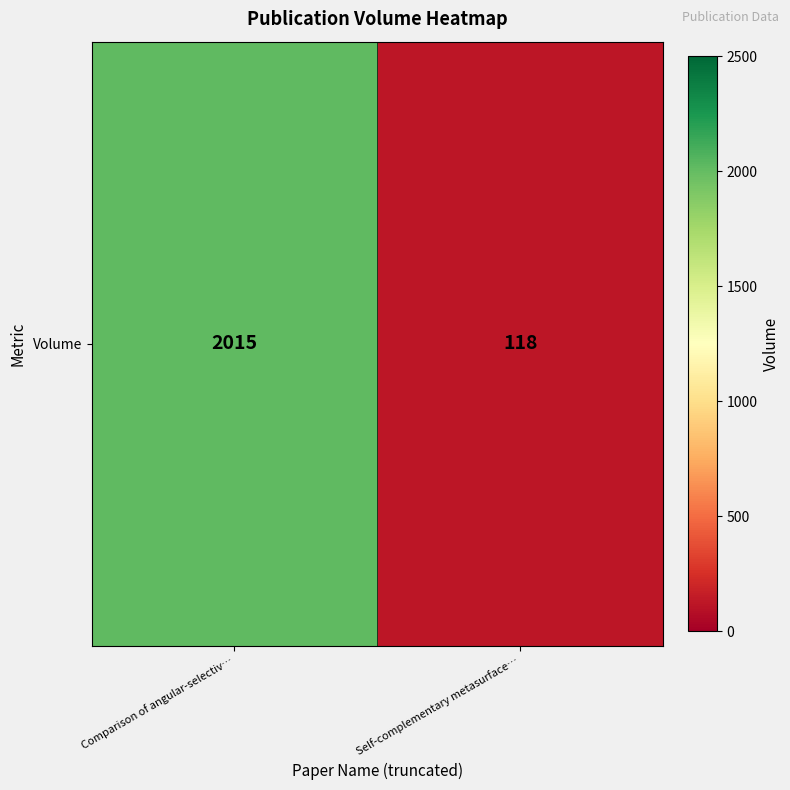

List the labels in order of value, smallest first.

Self-complementary metasurface…, Comparison of angular-selectiv…